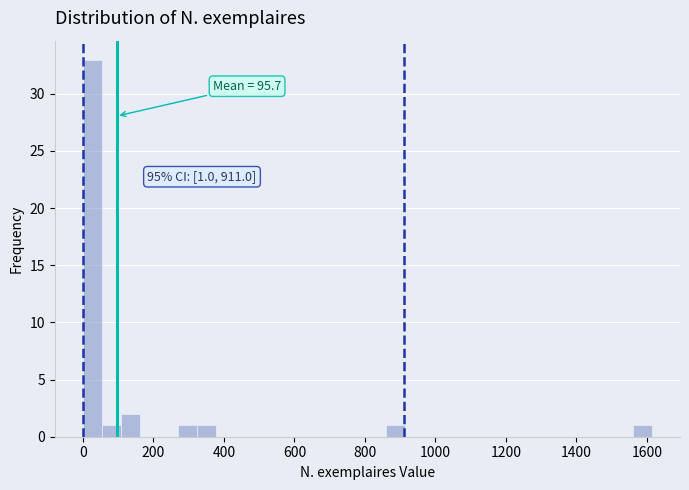

Around what value on the x-axis is the tallest bar? Give the approximate position of its centre, as read against the axis.

20